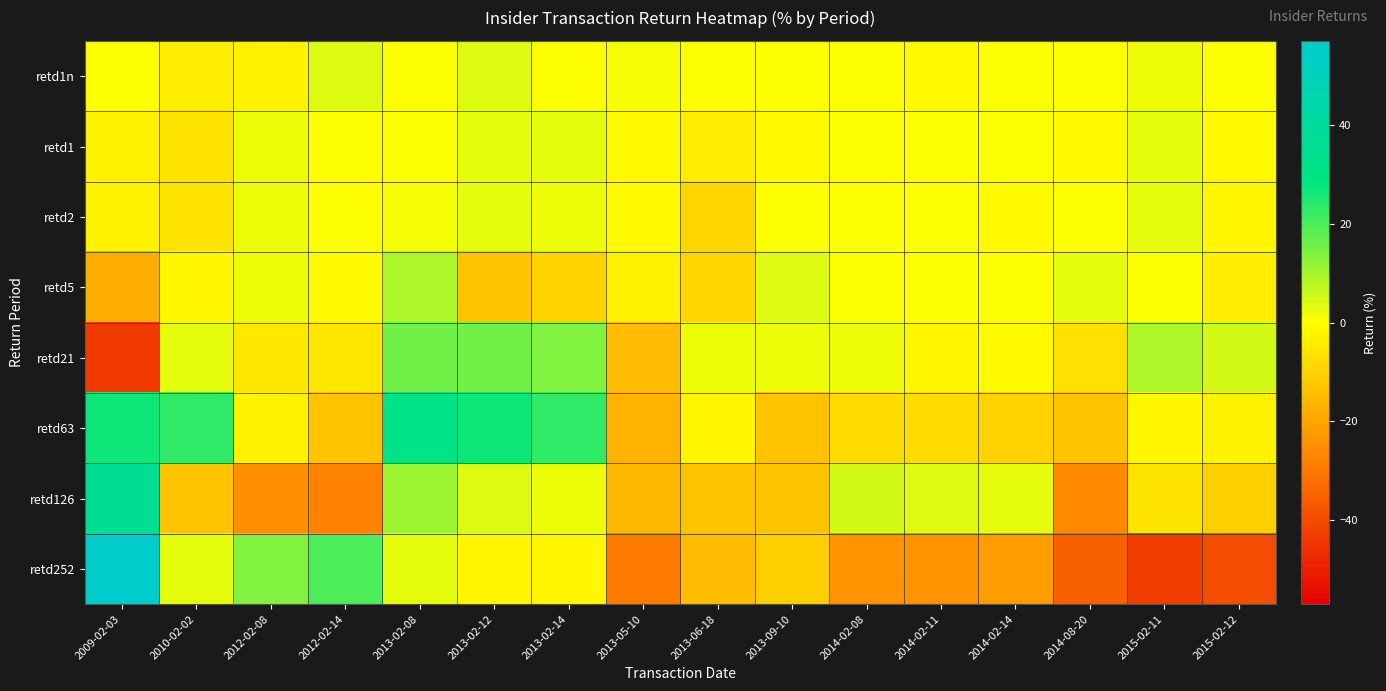

Which has a higher value, 2013-05-10 or 2009-02-03?

2013-05-10